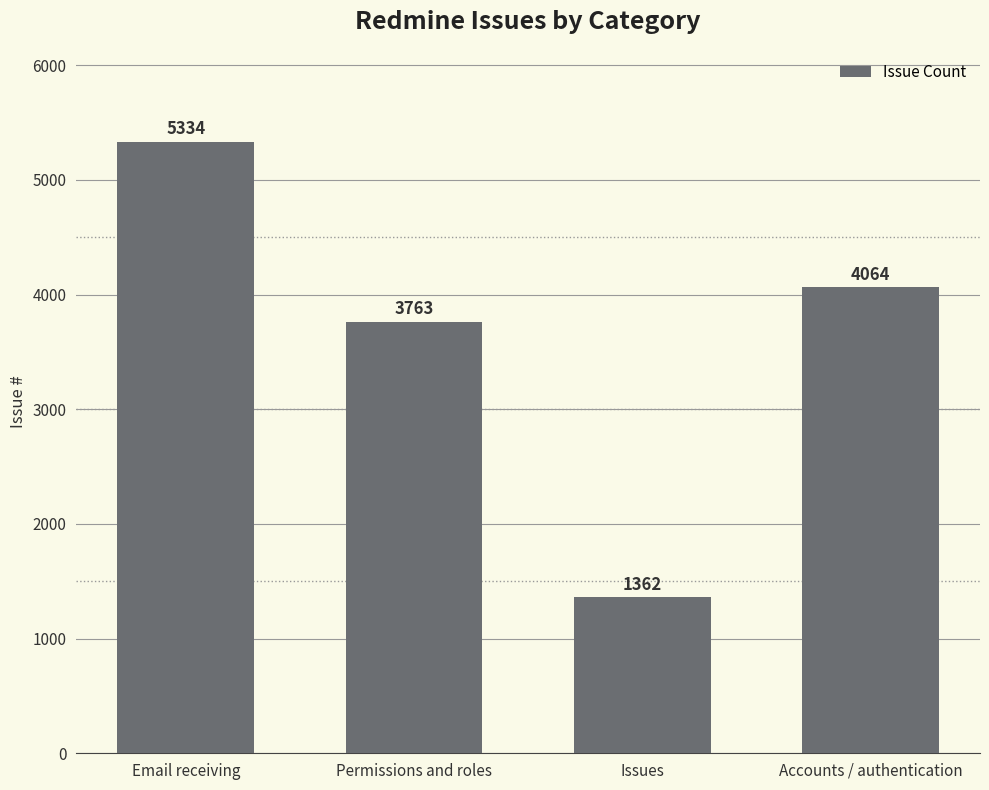

What is the difference between the maximum and minimum values?

3972